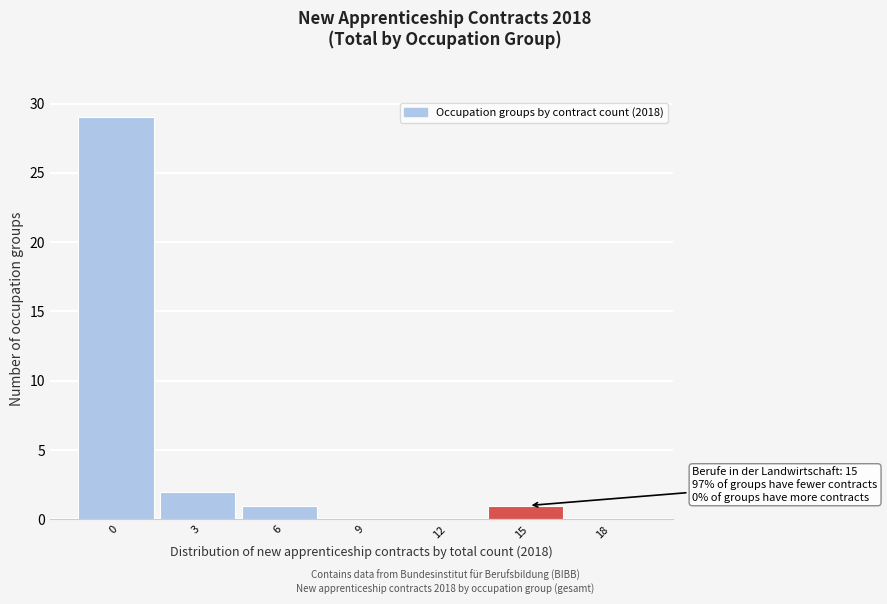

Reading left to right, extract all data points from this chart.

0=29	3=2	6=1	9=0	12=0	15=1	18=0